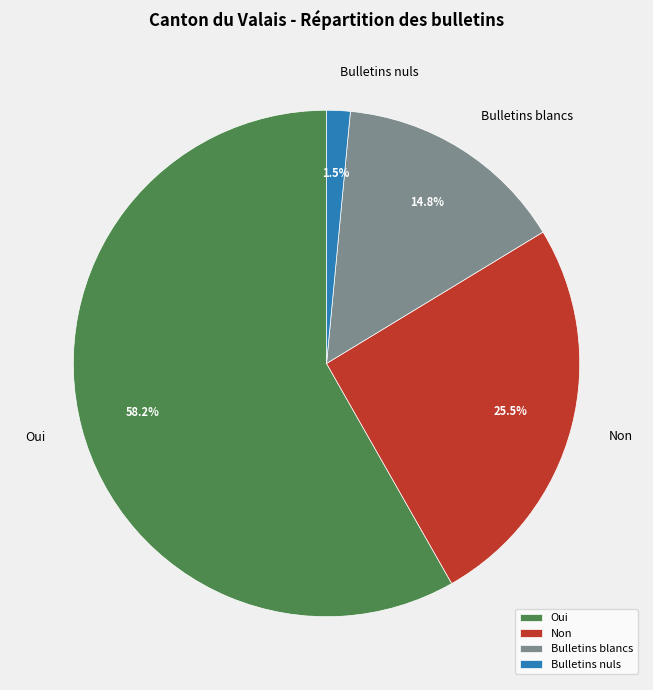

How many segments does this pie chart have?

4